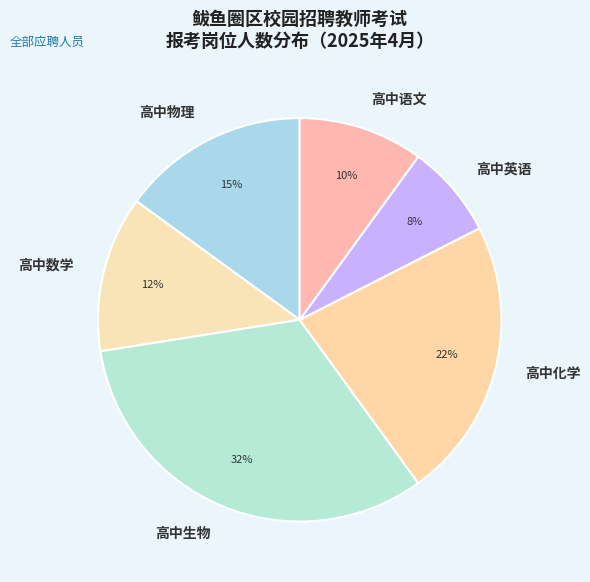

Combined, do 高中生物 and 高中物理 account for over 50%?

No